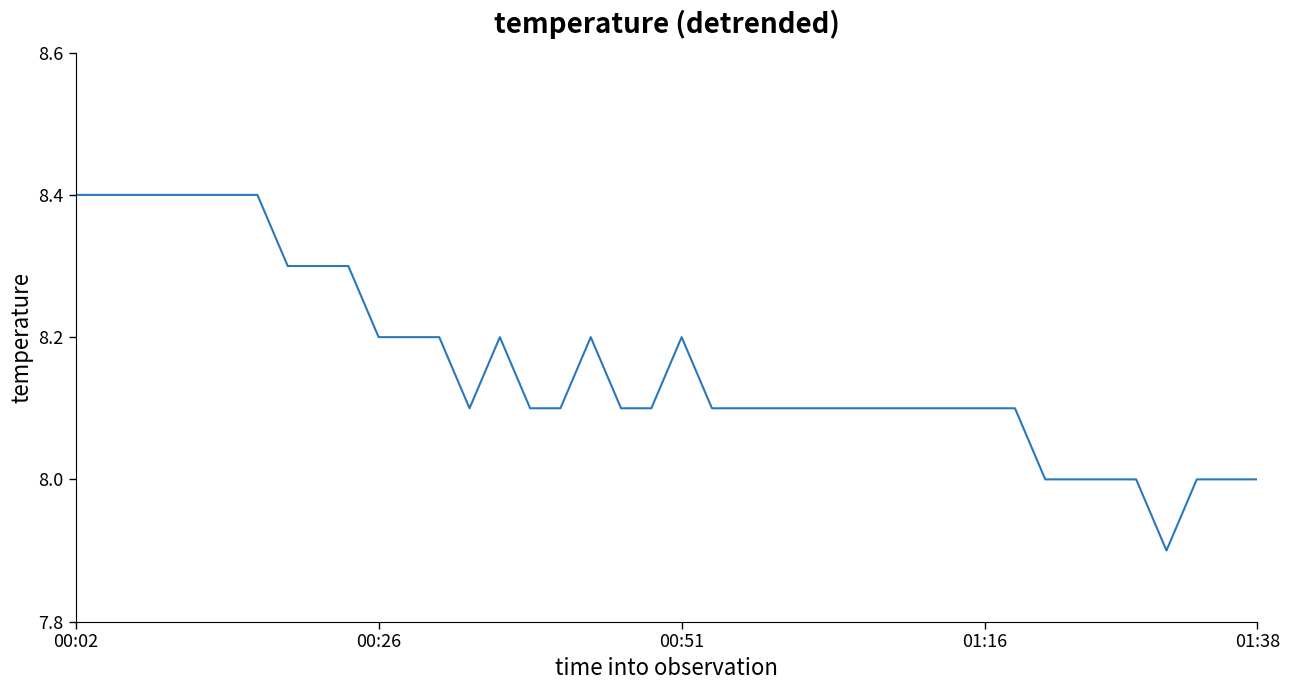

What is the difference between the maximum and minimum values?

0.5